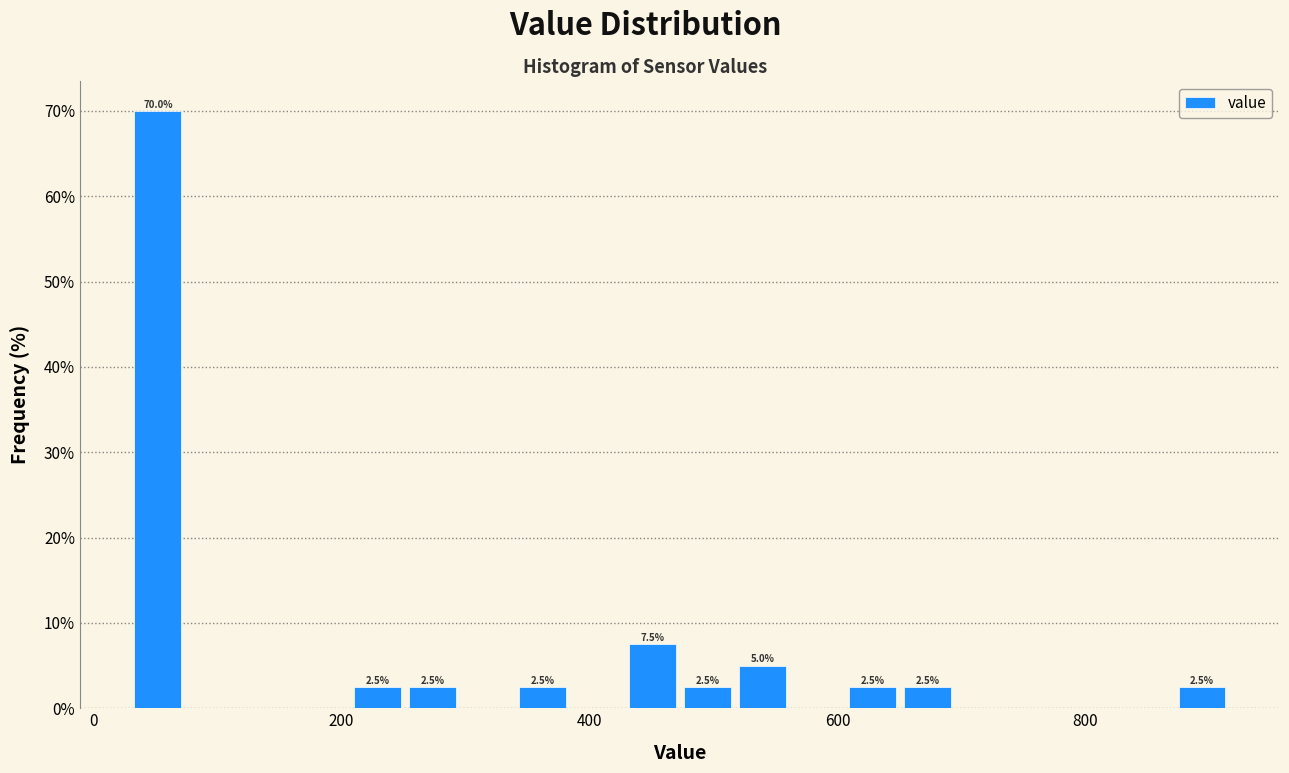

Read against the x-axis, roughly where is the centre of the tallest bar?

60